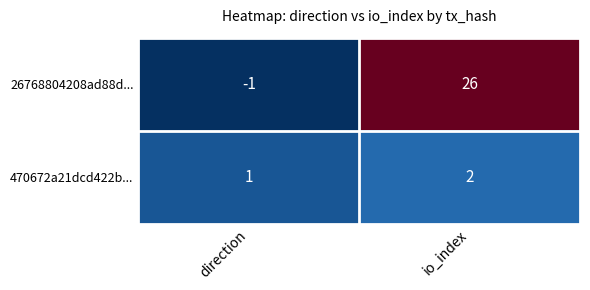

What is the sum of all 470672a21dcd422b... values?

3